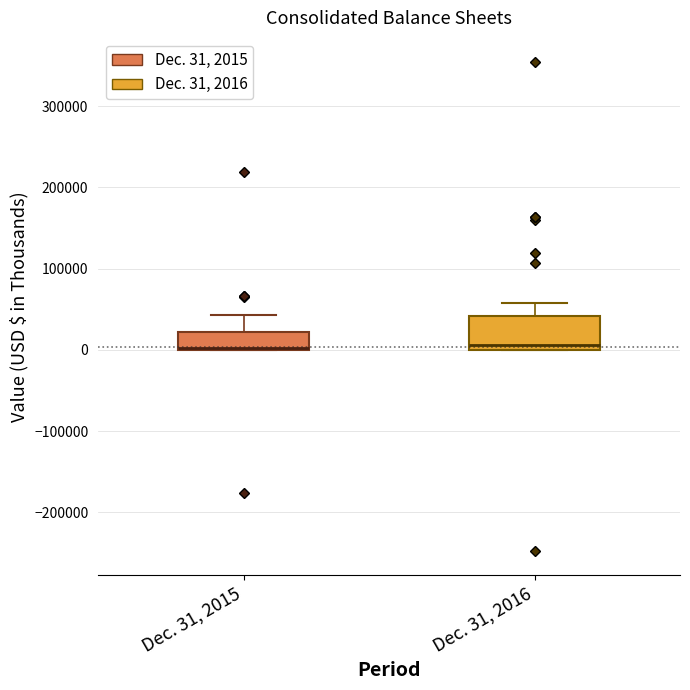

Comparing the boxes themselves (not the whiskers), which one is the tallest?

Dec. 31, 2016